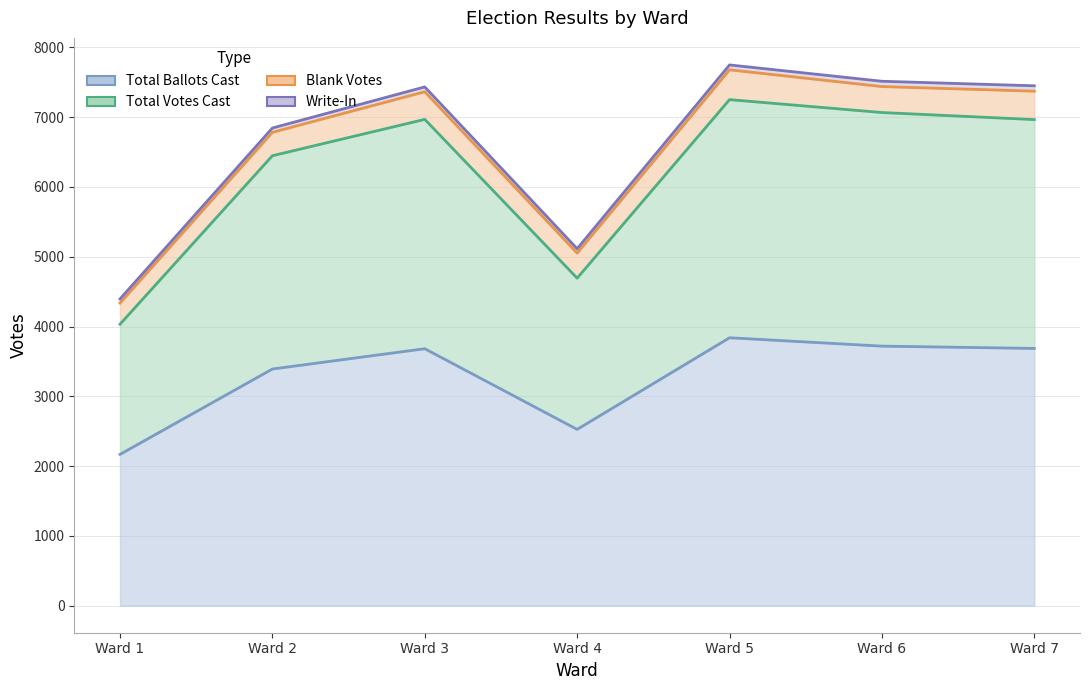

What is the maximum value shown in the chart?

7678